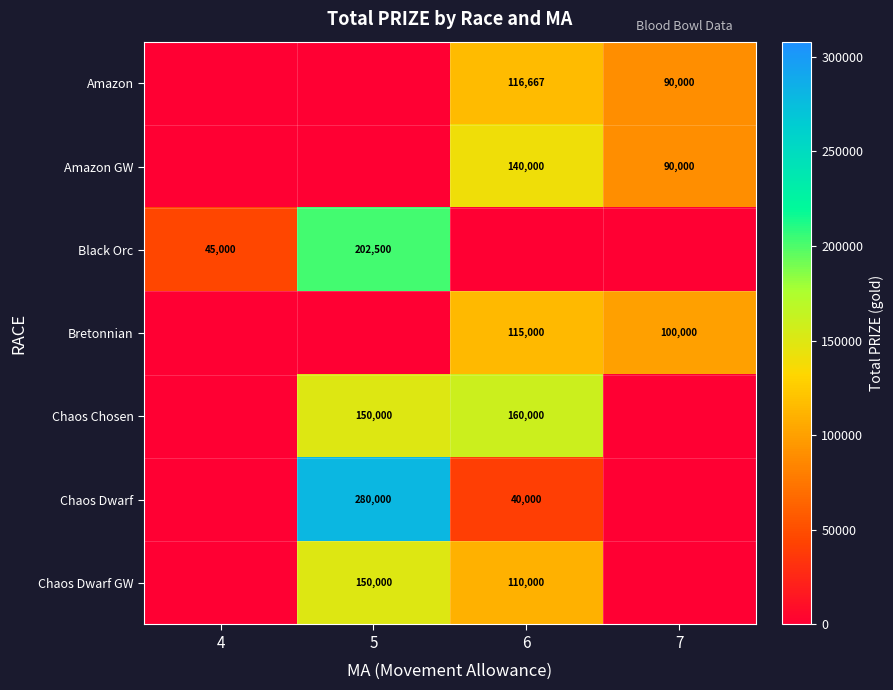

Is it true that Amazon equals 116667 at 6?

True